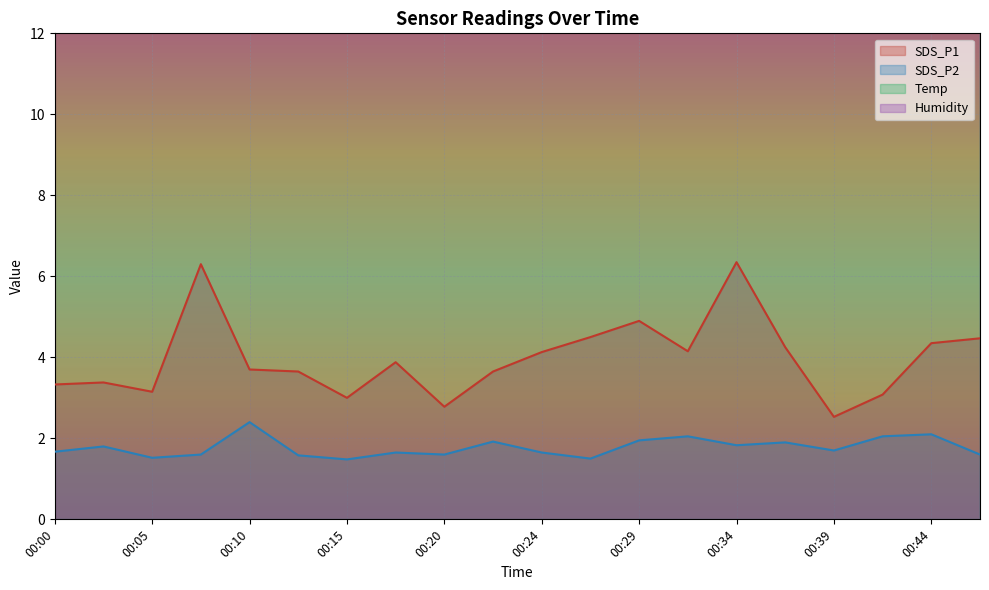

What is the highest value of the SDS_P2 series?

2.4